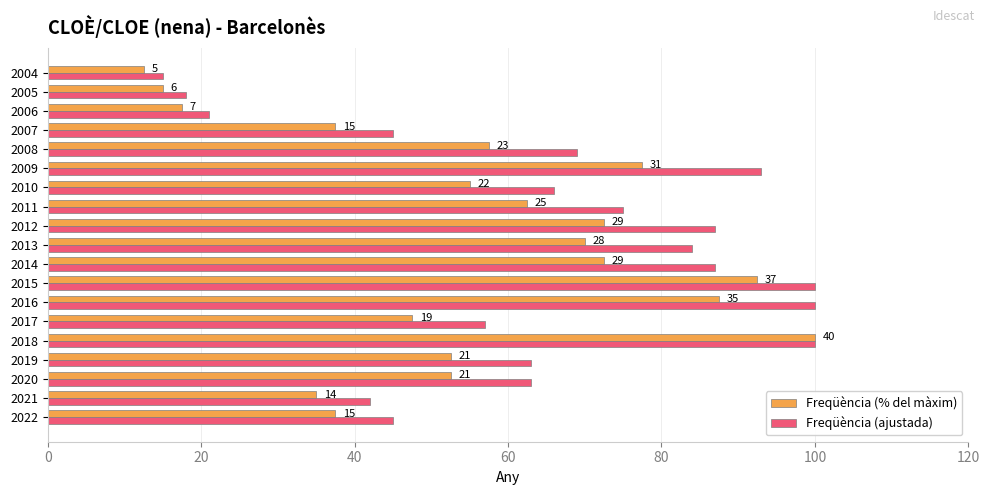

What are all the series names shown in the legend?

Freqüència (% del màxim), Freqüència (ajustada)